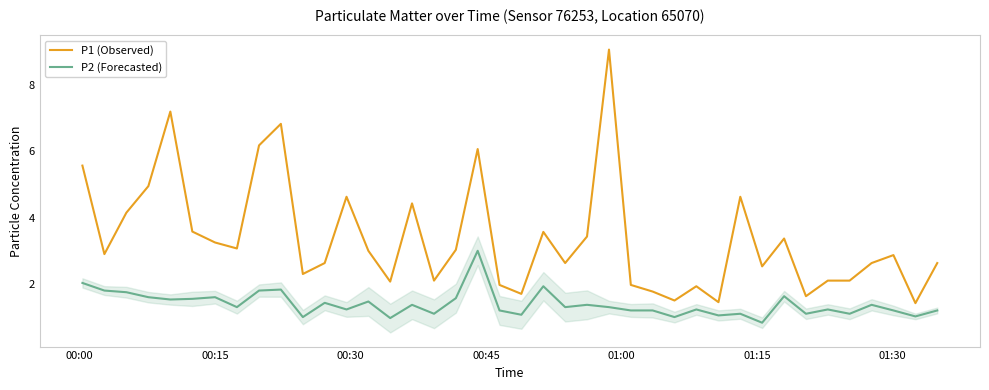

True or false: P1 (Observed) and P2 (Forecasted) cross at least once.

False